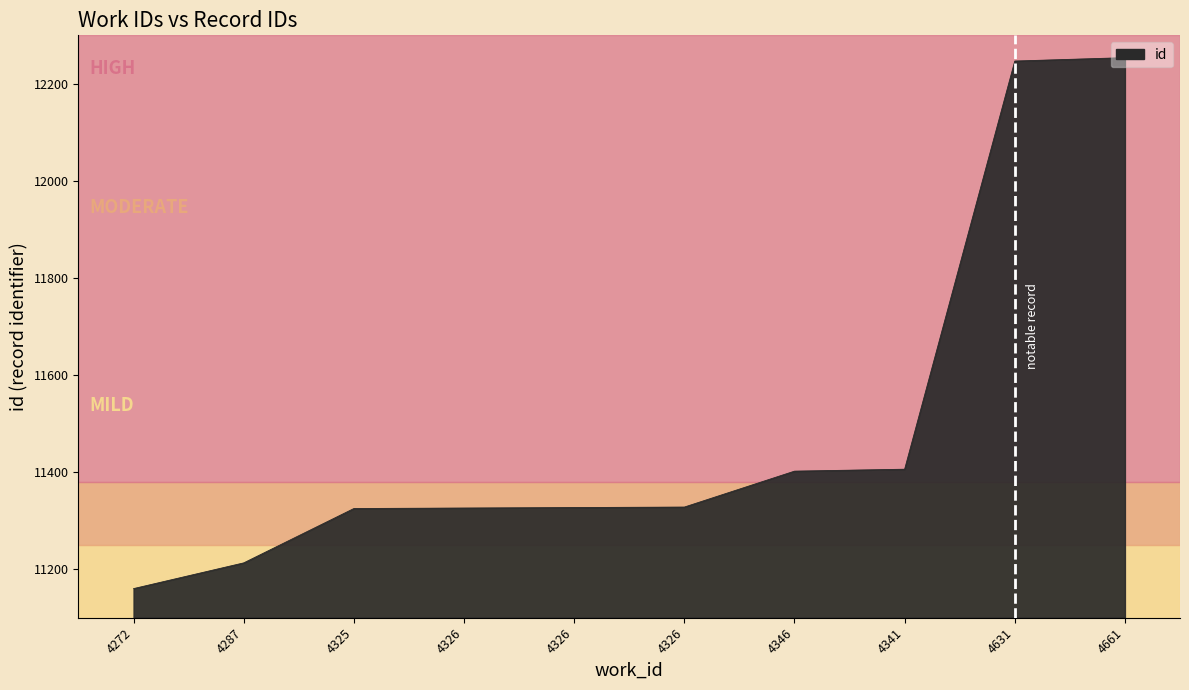

What is the difference between the maximum and minimum values?

1094